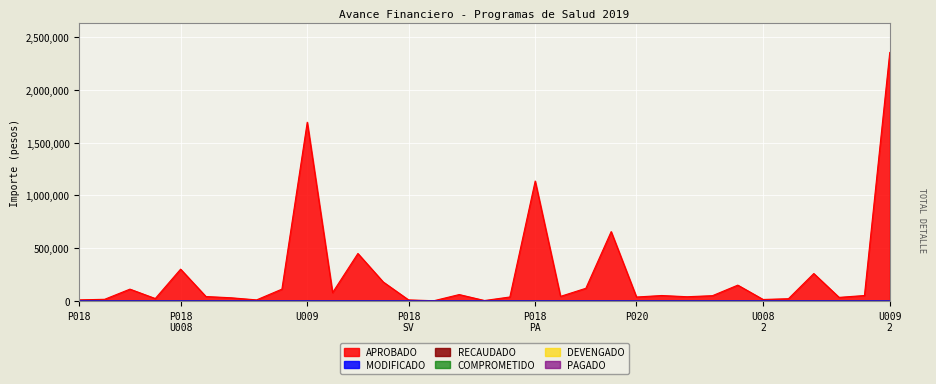

Reading left to right, list all the values displayed in this chart.

APROBADO: 10283.0	15600.0	112000.0	22950.0	301449.0	42000.0	30000.0	10000.0	112000.0	1694475.0	78965.0	450000.0	180000.0	10000.0	2000.0	60560.0	4000.0	37504.0	1136865.0	43384.0	120060.0	657499.8	37323.0	51501.0	40000.0	50000.0	150000.0	14000.0	21369.0	260000.0	33901.0	51501.0	2355816.0
MODIFICADO: 0.0	0.0	0.0	0.0	0.0	0.0	0.0	0.0	0.0	0.0	0.0	0.0	0.0	0.0	0.0	0.0	0.0	0.0	0.0	0.0	0.0	0.0	0.0	0.0	0.0	0.0	0.0	0.0	0.0	0.0	0.0	0.0	0.0
RECAUDADO: 0.0	0.0	0.0	0.0	0.0	0.0	0.0	0.0	0.0	0.0	0.0	0.0	0.0	0.0	0.0	0.0	0.0	0.0	0.0	0.0	0.0	0.0	0.0	0.0	0.0	0.0	0.0	0.0	0.0	0.0	0.0	0.0	0.0
COMPROMETIDO: 0.0	0.0	0.0	0.0	0.0	0.0	0.0	0.0	0.0	0.0	0.0	0.0	0.0	0.0	0.0	0.0	0.0	0.0	0.0	0.0	0.0	0.0	0.0	0.0	0.0	0.0	0.0	0.0	0.0	0.0	0.0	0.0	0.0
DEVENGADO: 0.0	0.0	0.0	0.0	0.0	0.0	0.0	0.0	0.0	0.0	0.0	0.0	0.0	0.0	0.0	0.0	0.0	0.0	0.0	0.0	0.0	0.0	0.0	0.0	0.0	0.0	0.0	0.0	0.0	0.0	0.0	0.0	0.0
PAGADO: 0.0	0.0	0.0	0.0	0.0	0.0	0.0	0.0	0.0	0.0	0.0	0.0	0.0	0.0	0.0	0.0	0.0	0.0	0.0	0.0	0.0	0.0	0.0	0.0	0.0	0.0	0.0	0.0	0.0	0.0	0.0	0.0	0.0